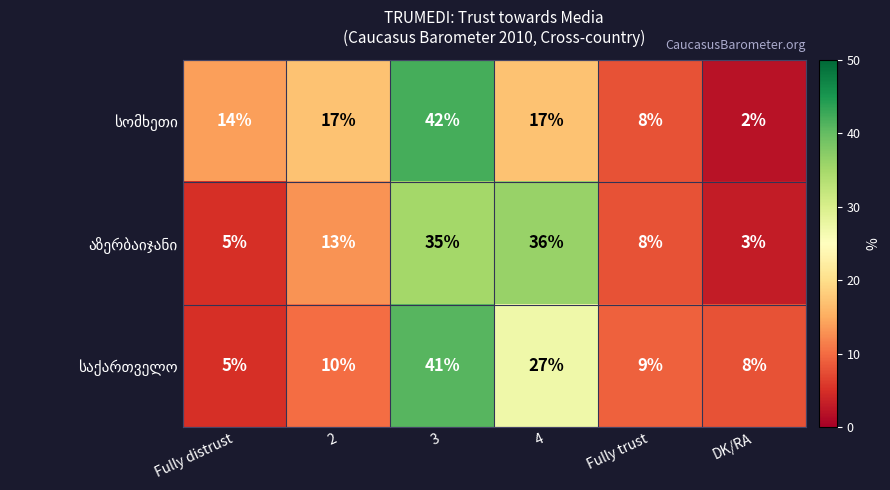

Which label corresponds to the smallest value in the chart?

DK/RA